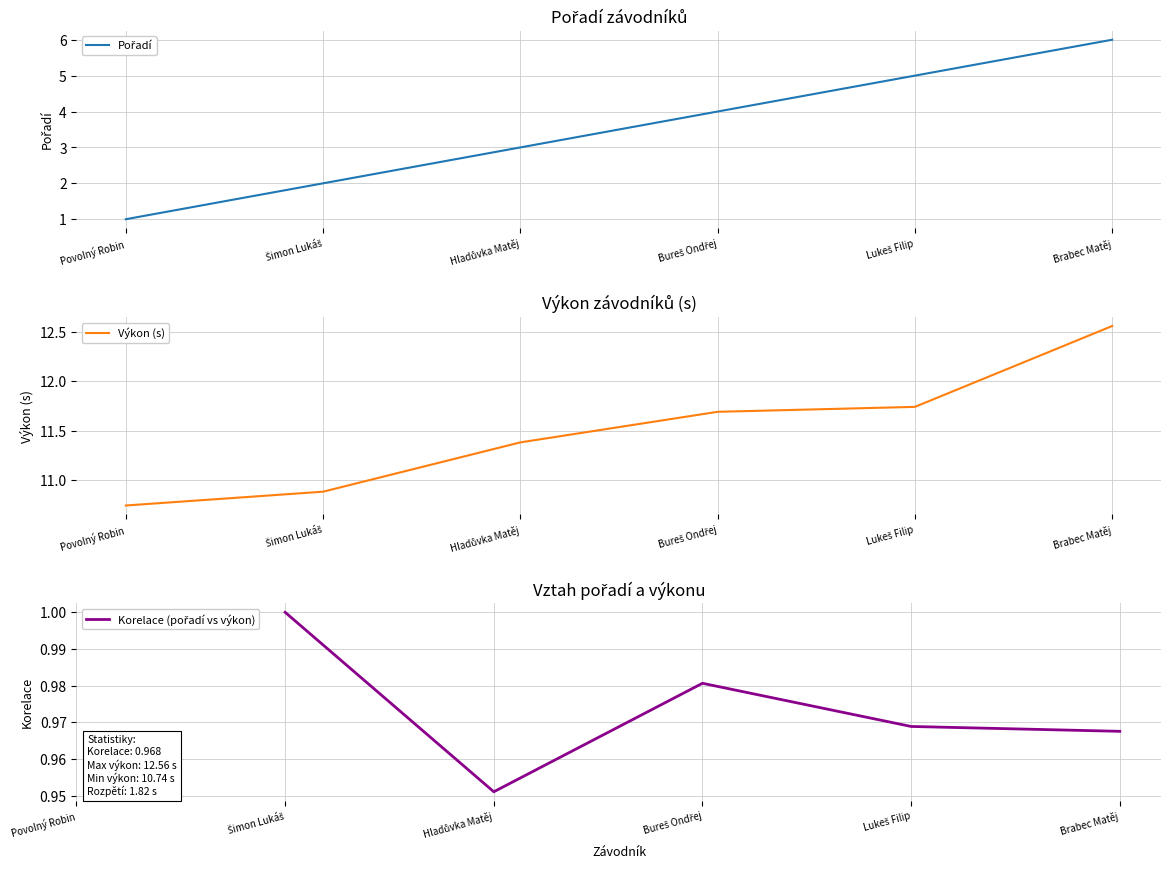

Which series has the largest total across all categories?

Výkon (s)